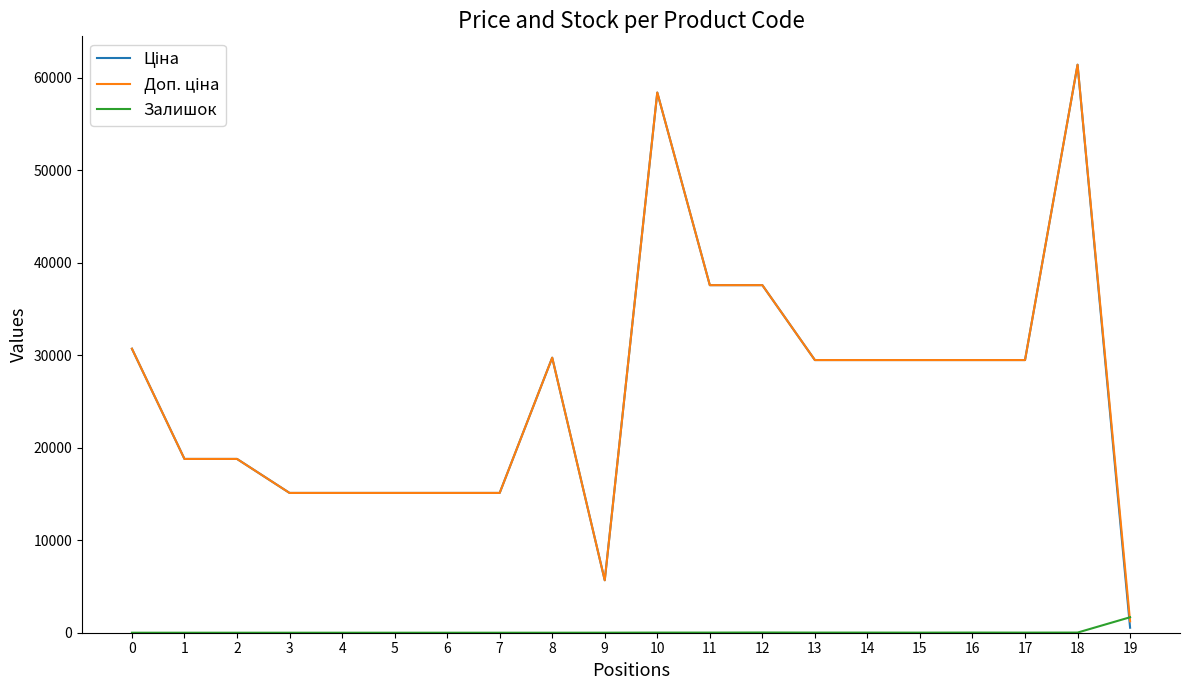

The value of Залишок at 7 is 0.0. True or false?

True